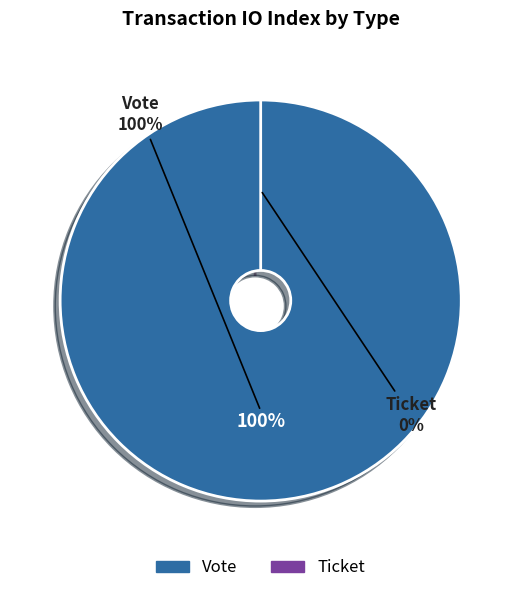

How many segments does this pie chart have?

2